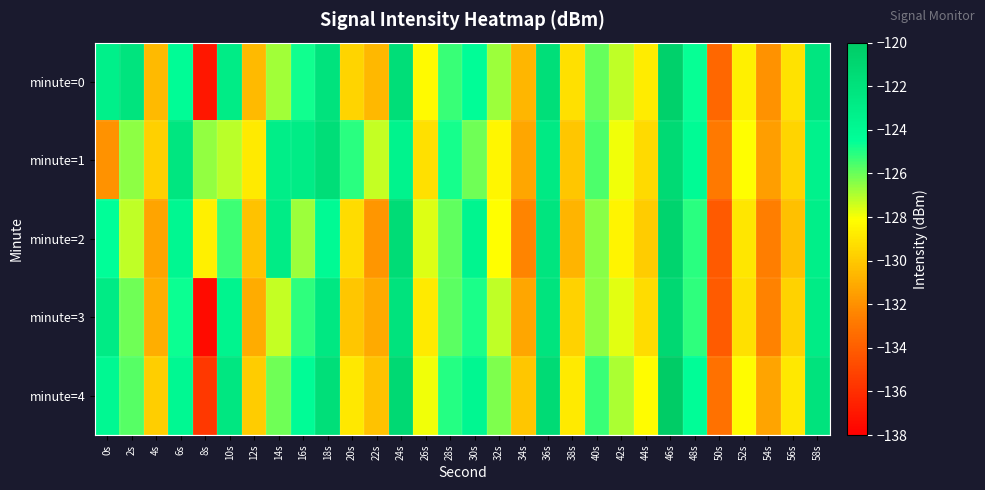

Rank the series at 16s from lowest to highest value.

minute=2, minute=3, minute=0, minute=4, minute=1